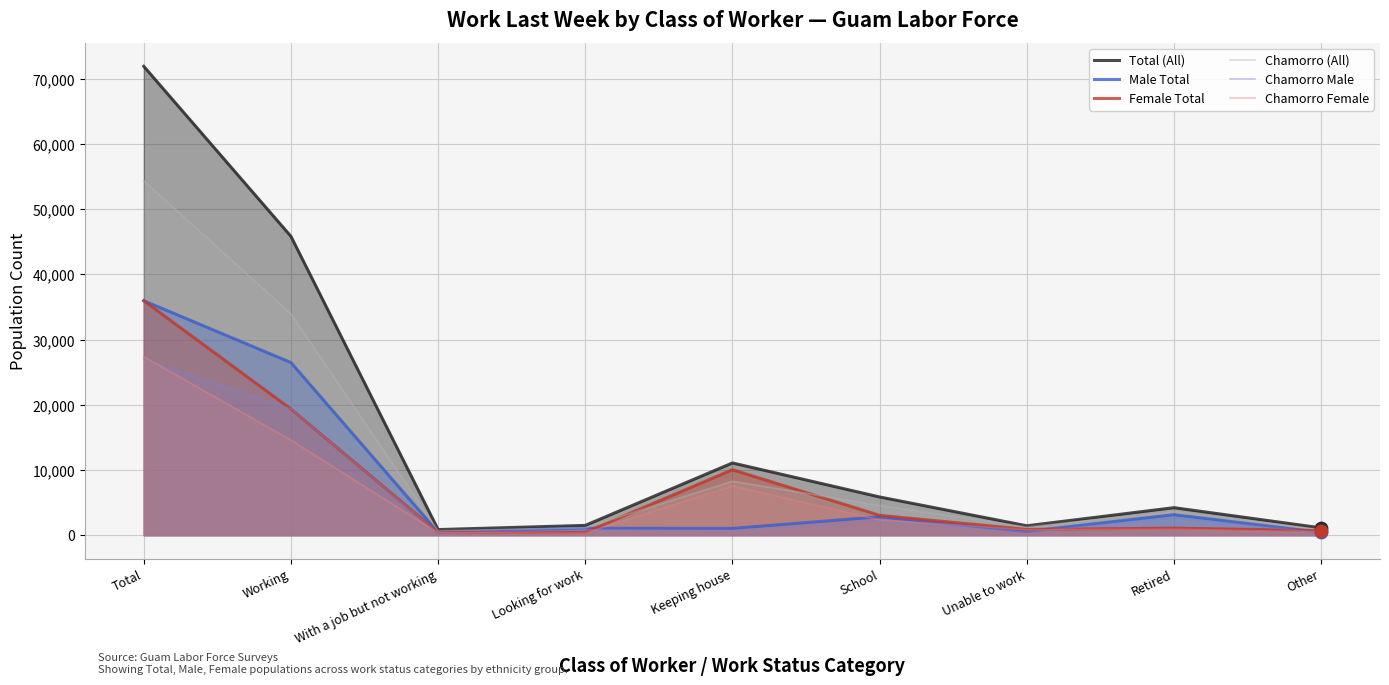

At how many categories does at least one series exceed 22690?

2